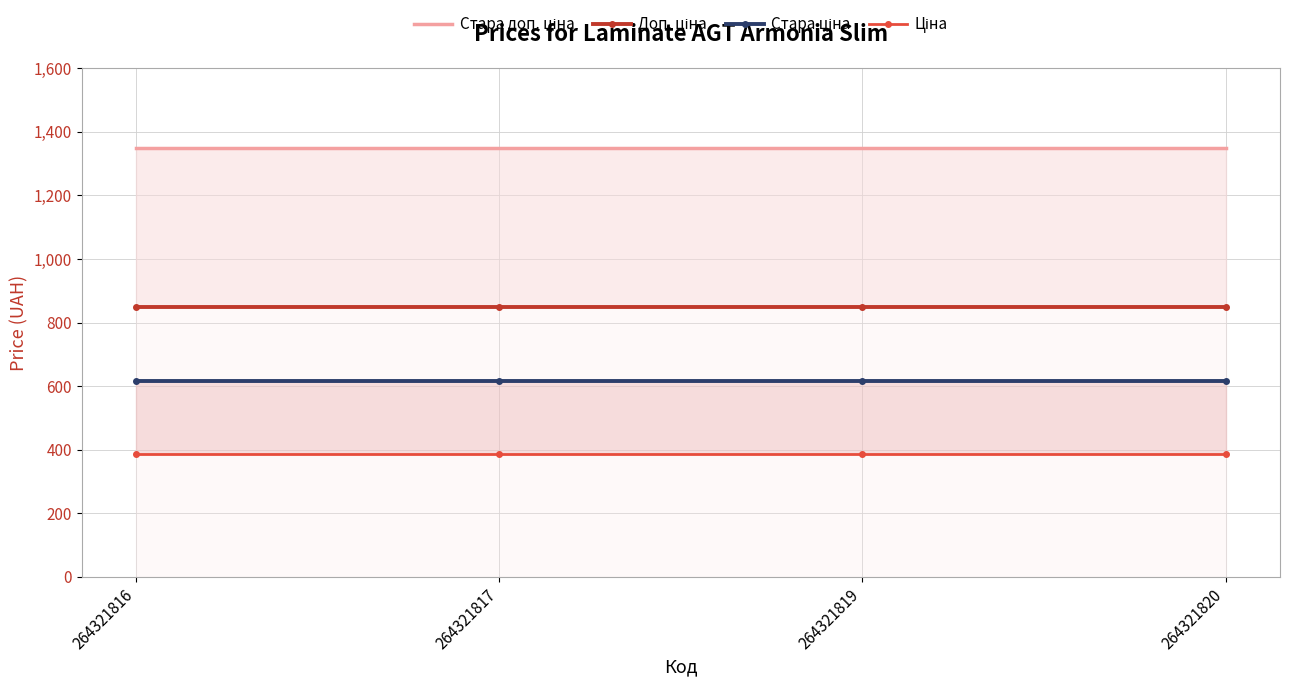

What is the sum of all Стара ціна values?

2460.6